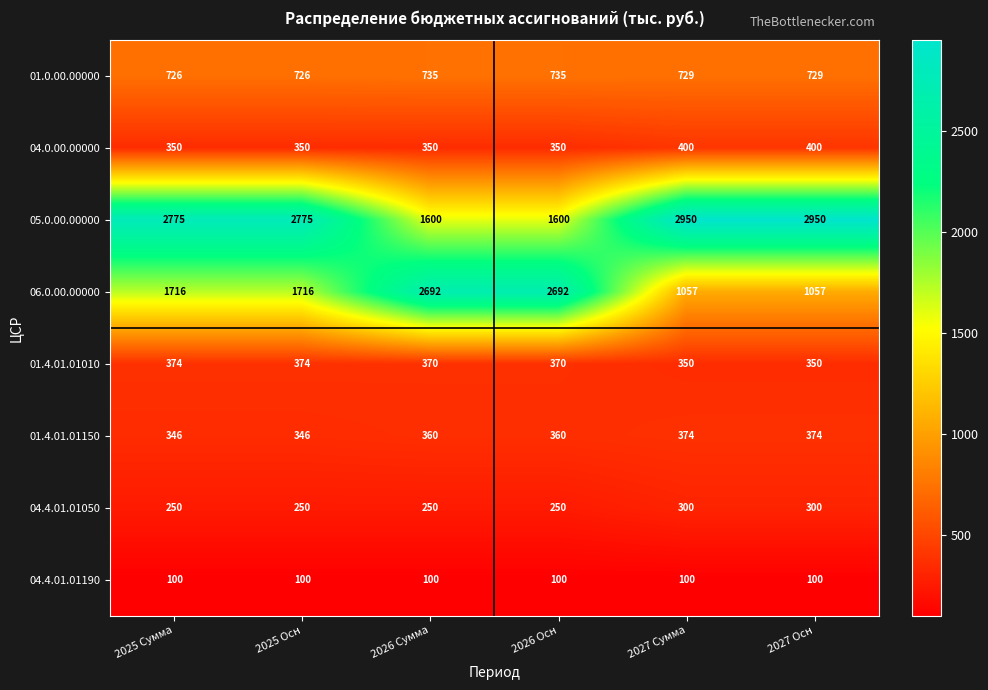

Is it true that 01.4.01.01150 equals 374 at 2027 Сумма?

True